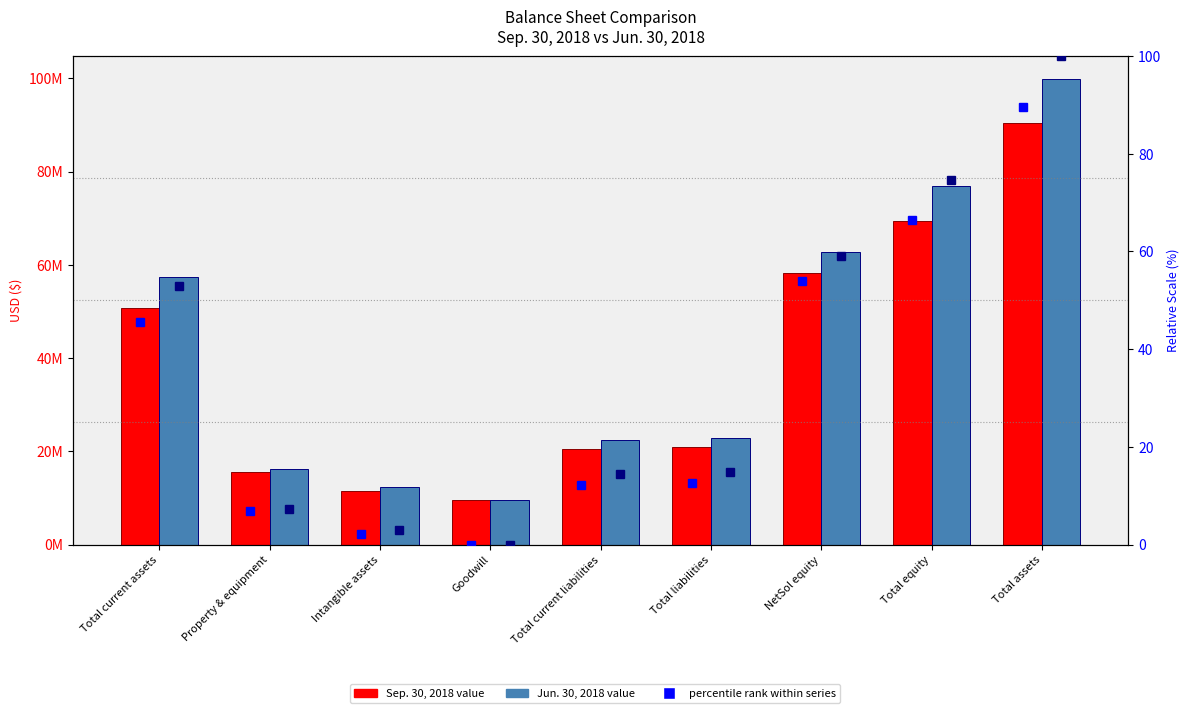

How many data points in Jun. 30, 2018 are above 22838229?

4